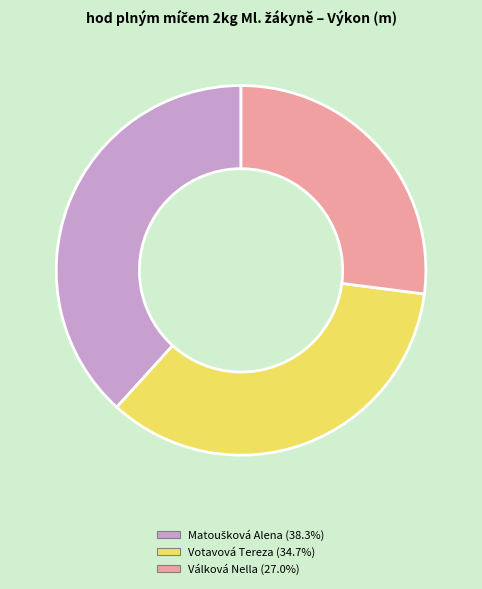

Which has a higher value, Votavová Tereza or Válková Nella?

Votavová Tereza